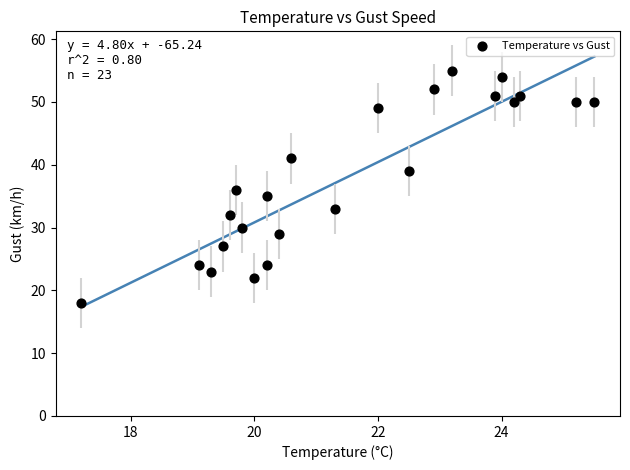

What is the range of Y values (max minus min)?

37